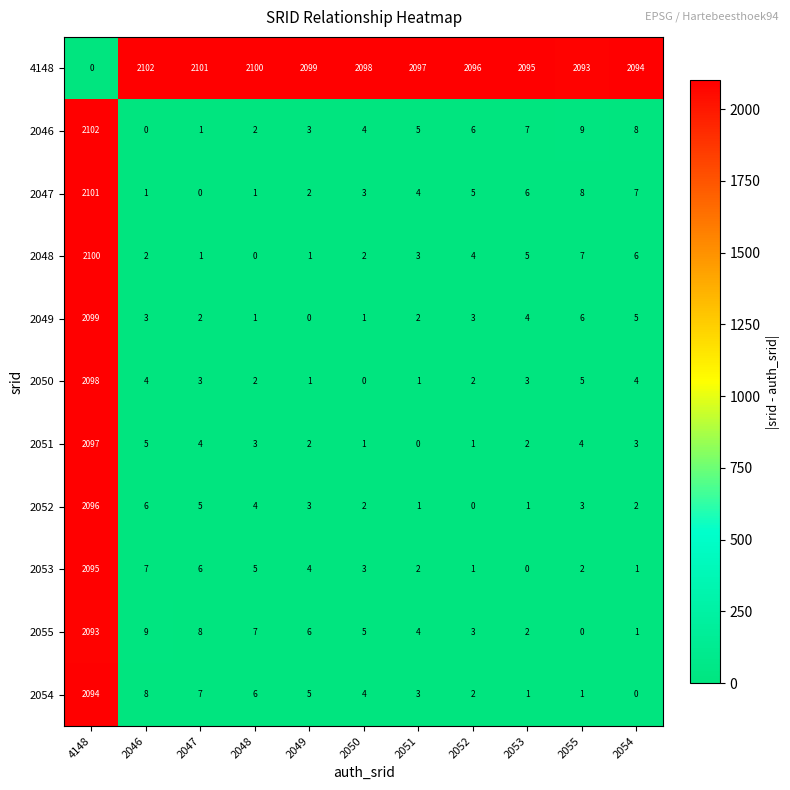

The value of 2048 at 2052 is 1. True or false?

False